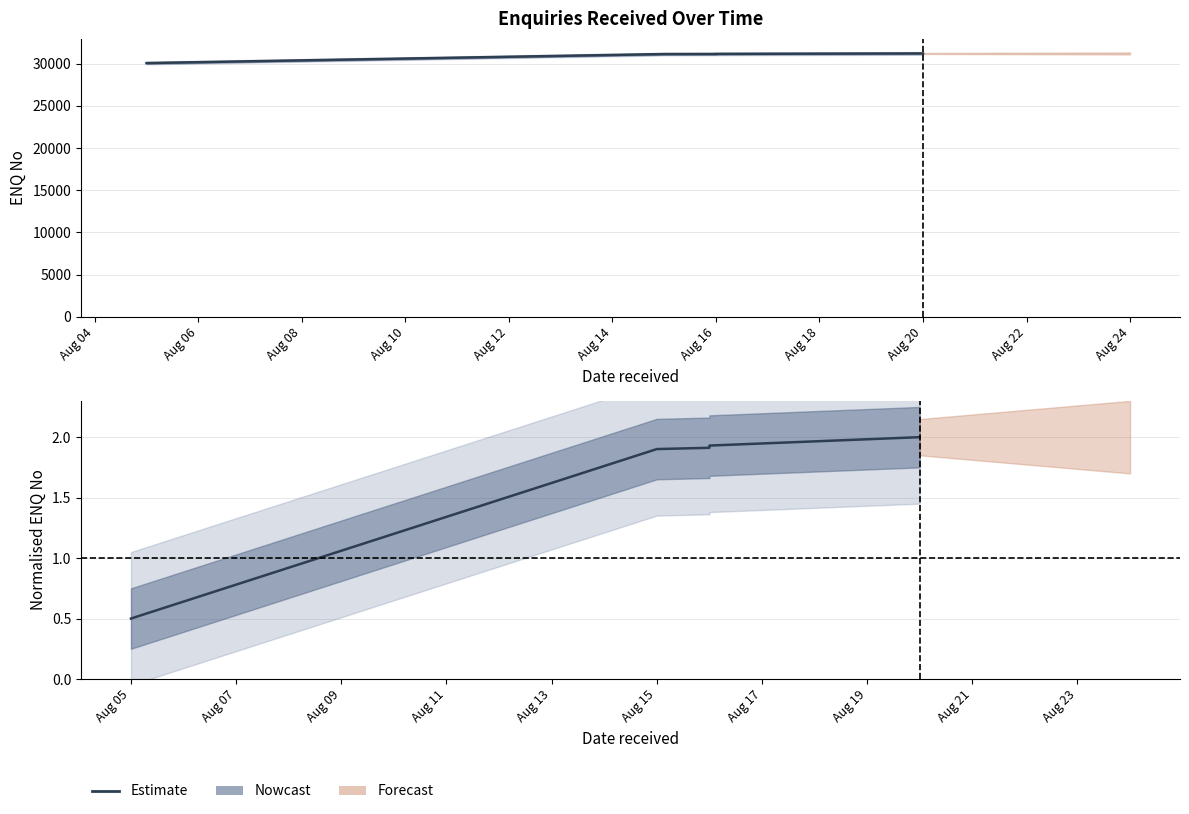

Which label corresponds to the largest value in the chart?

Aug 20